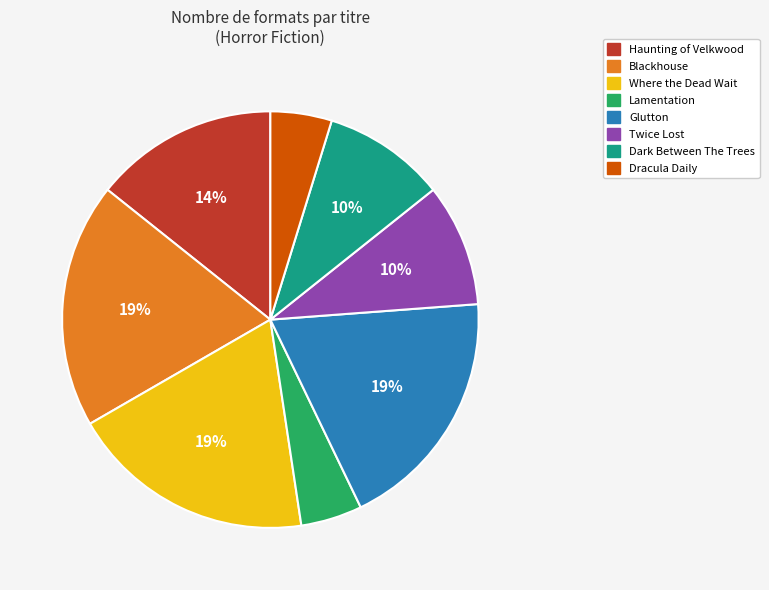

To the nearest percent, what percentage of the pie is Lamentation?

5%